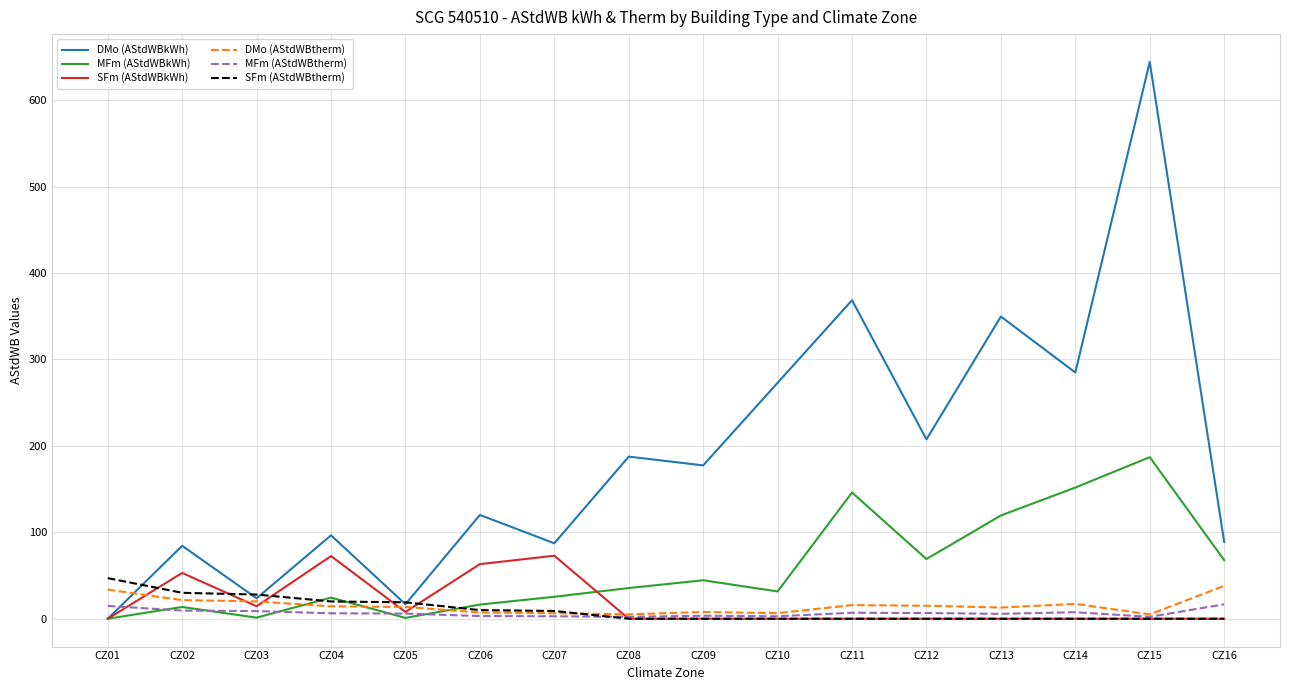

Does the chart have visible grid lines?

Yes